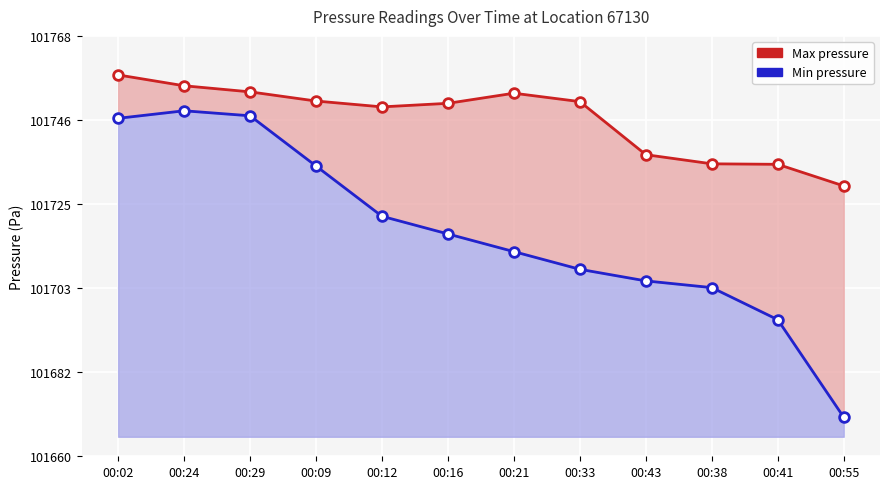

Which category has the highest value across all series?

00:02